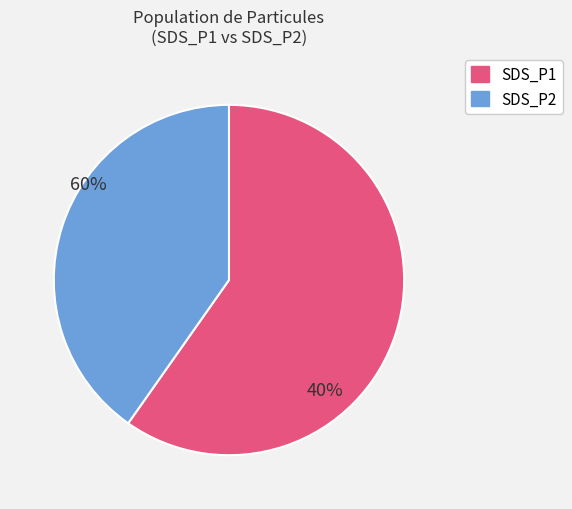

Between SDS_P1 and SDS_P2, which is larger?

SDS_P1